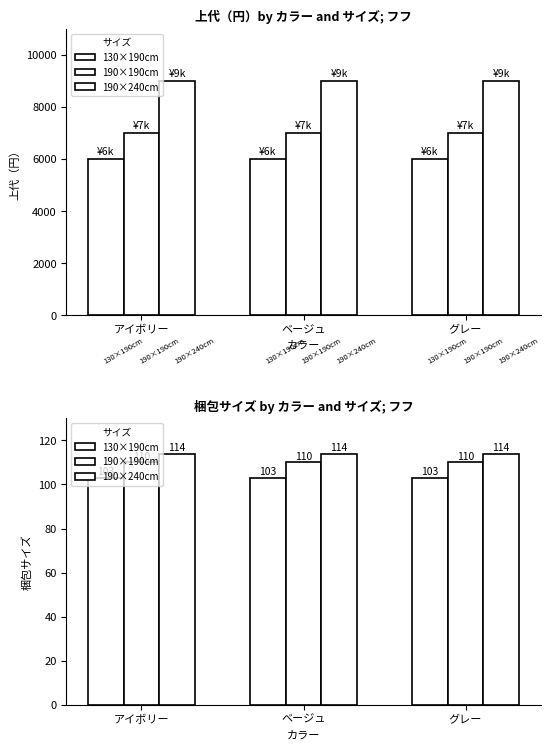

Reading left to right, extract all data points from this chart.

130×190cm: アイボリー=103	ベージュ=103	グレー=103
190×190cm: アイボリー=110	ベージュ=110	グレー=110
190×240cm: アイボリー=114	ベージュ=114	グレー=114